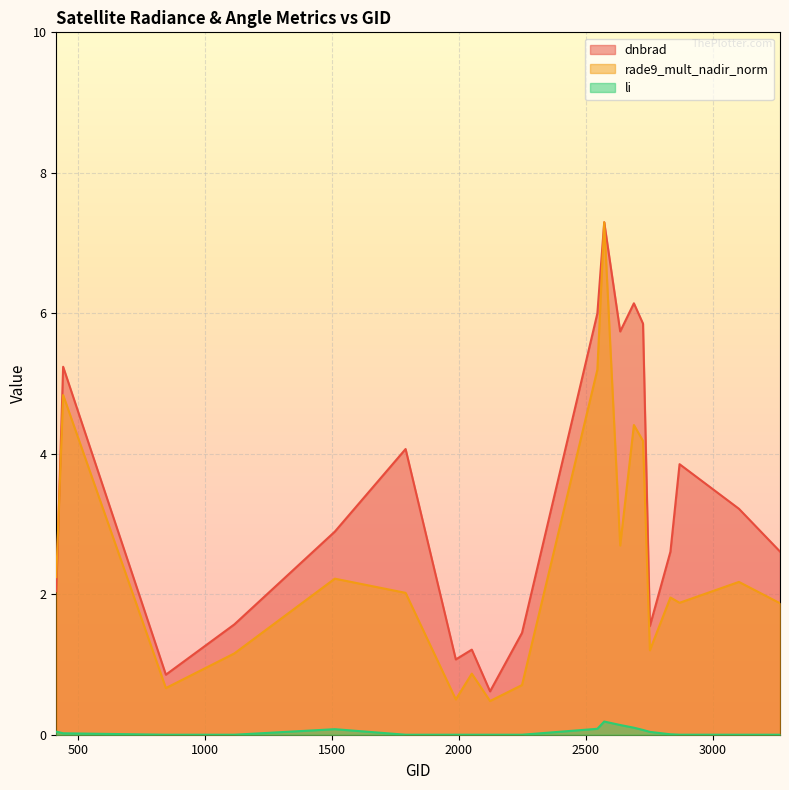

Which category has the lowest value in the dnbrad series?

2123